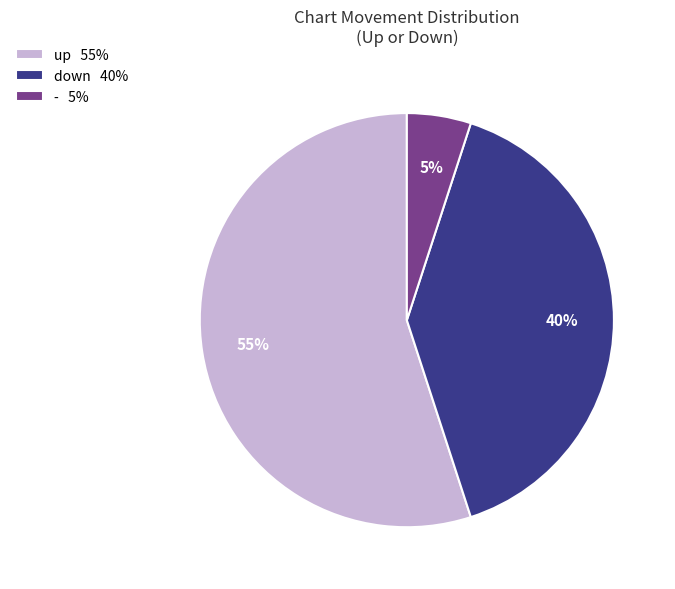

Which category has the smallest portion of the pie?

-